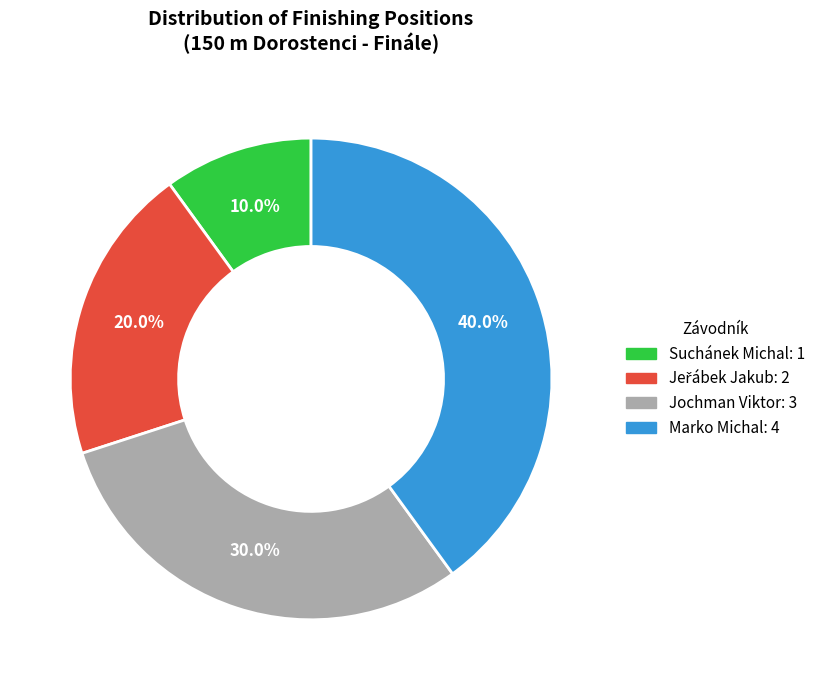

To the nearest percent, what portion does Marko Michal represent?

40%